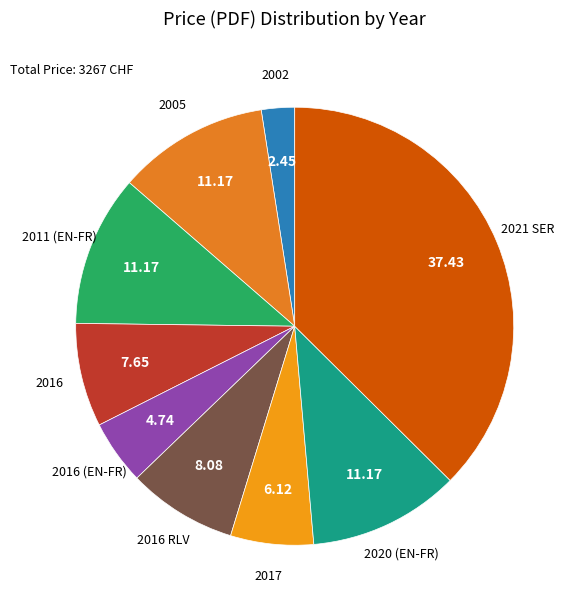

How many slices are in this pie chart?

9